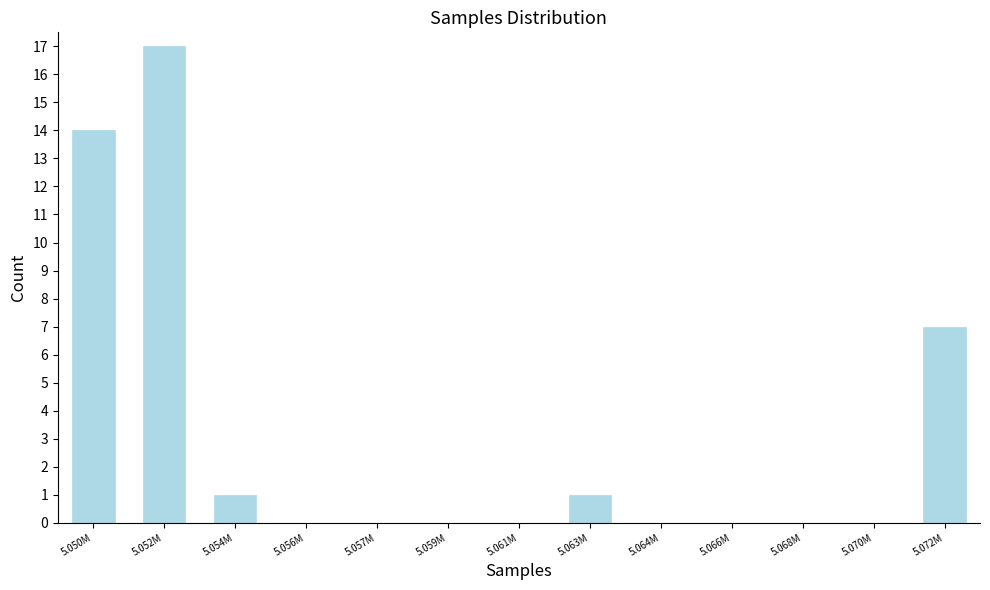

Reading right to left, extract all data points from this chart.

5.072M=7	5.070M=0	5.068M=0	5.066M=0	5.064M=0	5.063M=1	5.061M=0	5.059M=0	5.057M=0	5.056M=0	5.054M=1	5.052M=17	5.050M=14